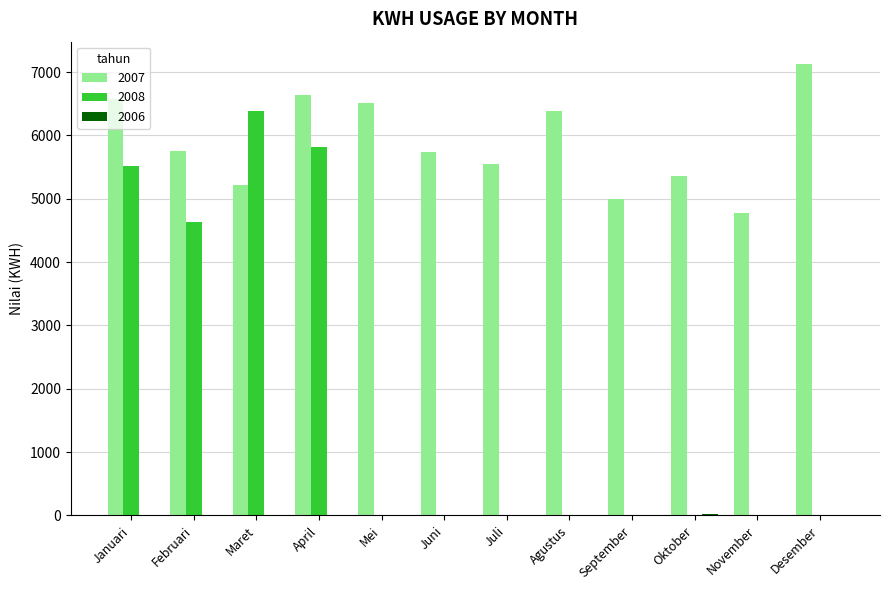

What is the sum of all 2008 values?

22364